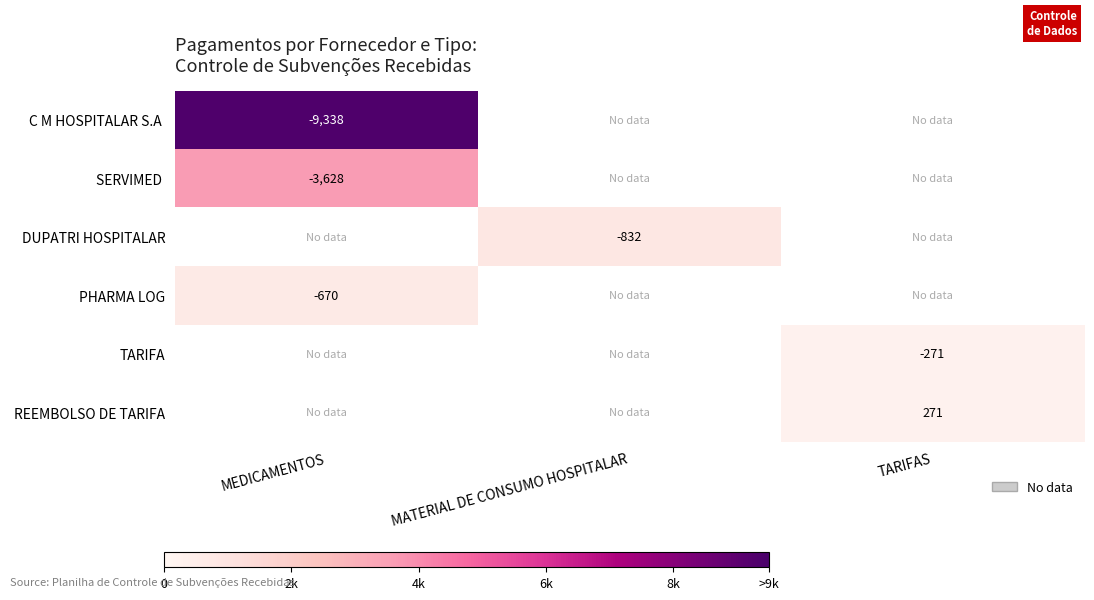

What is the average value of the SERVIMED series?

1209.3